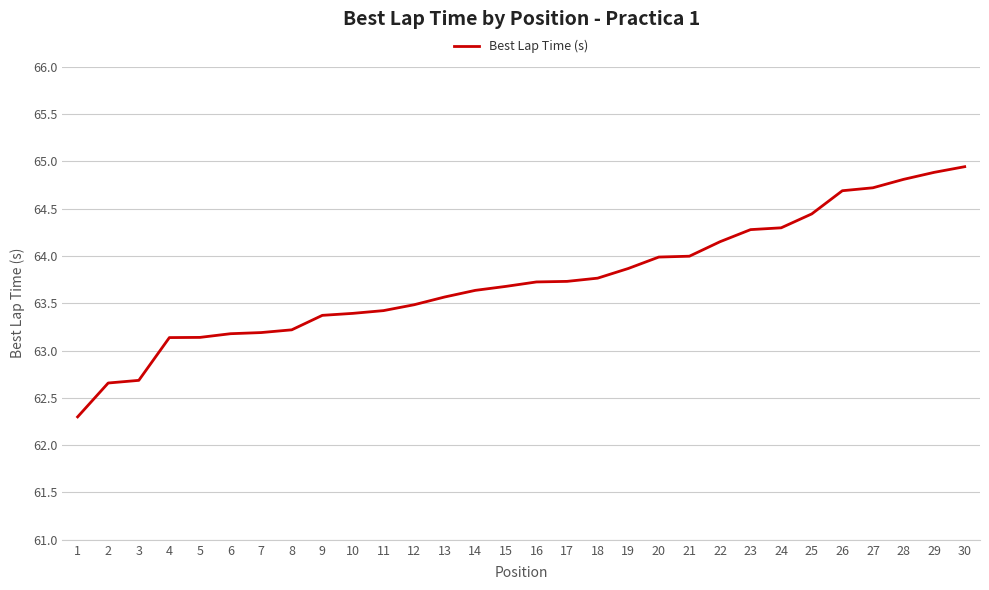

What is the difference between the maximum and minimum values?

2.6